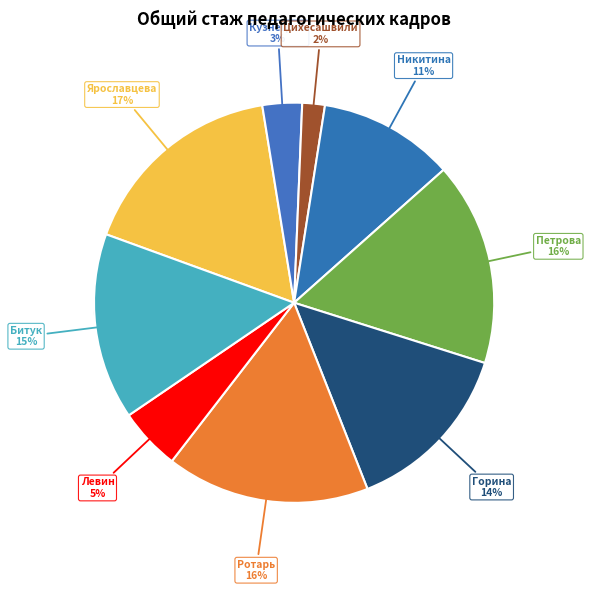

The Кузнецова О.А. slice represents 10% of the pie. True or false?

False